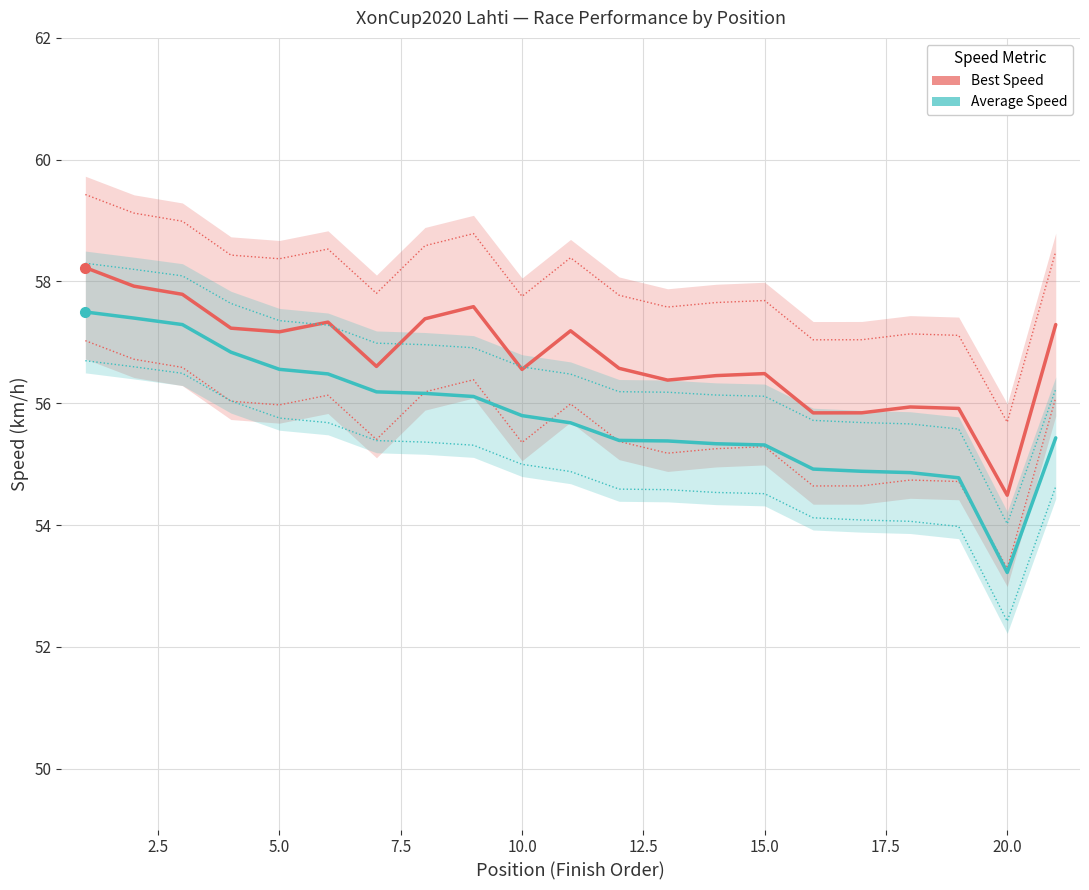

How many data points does each series have?

21